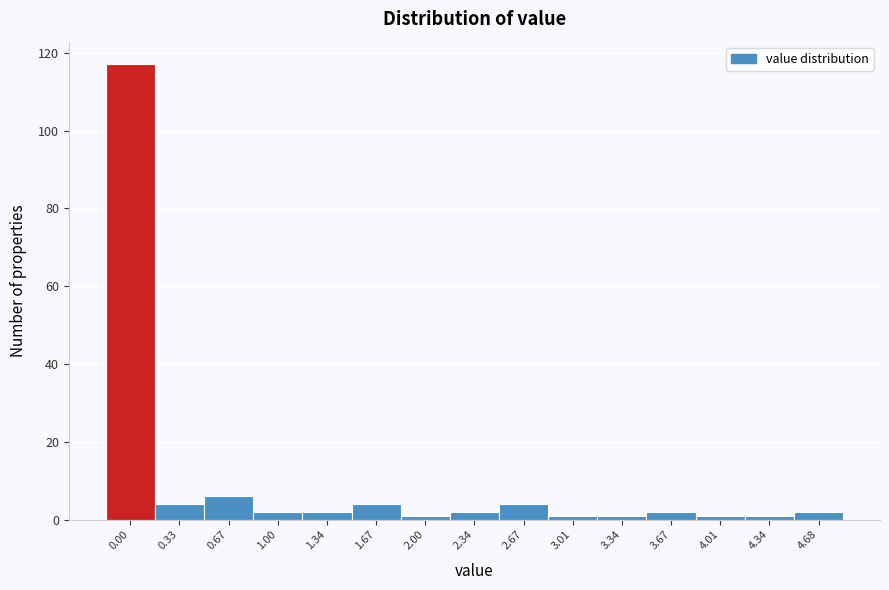

Reading left to right, list all the values displayed in this chart.

0.00=117	0.33=4	0.67=6	1.00=2	1.34=2	1.67=4	2.00=1	2.34=2	2.67=4	3.01=1	3.34=1	3.67=2	4.01=1	4.34=1	4.68=2